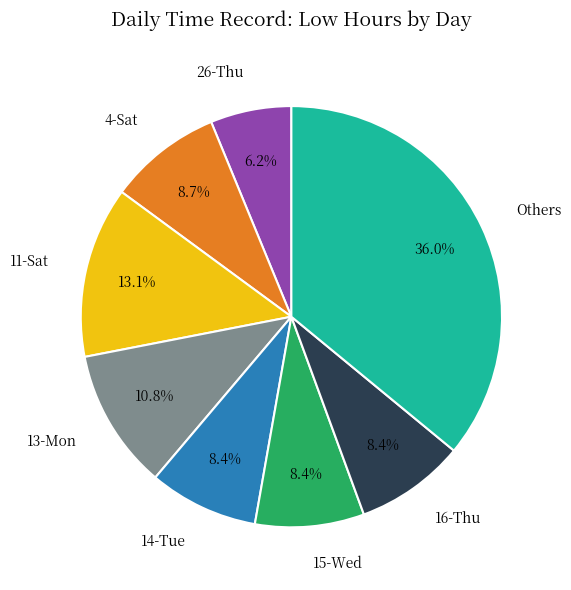

To the nearest percent, what is the difference between the largest and smallest slice percentages?

30%